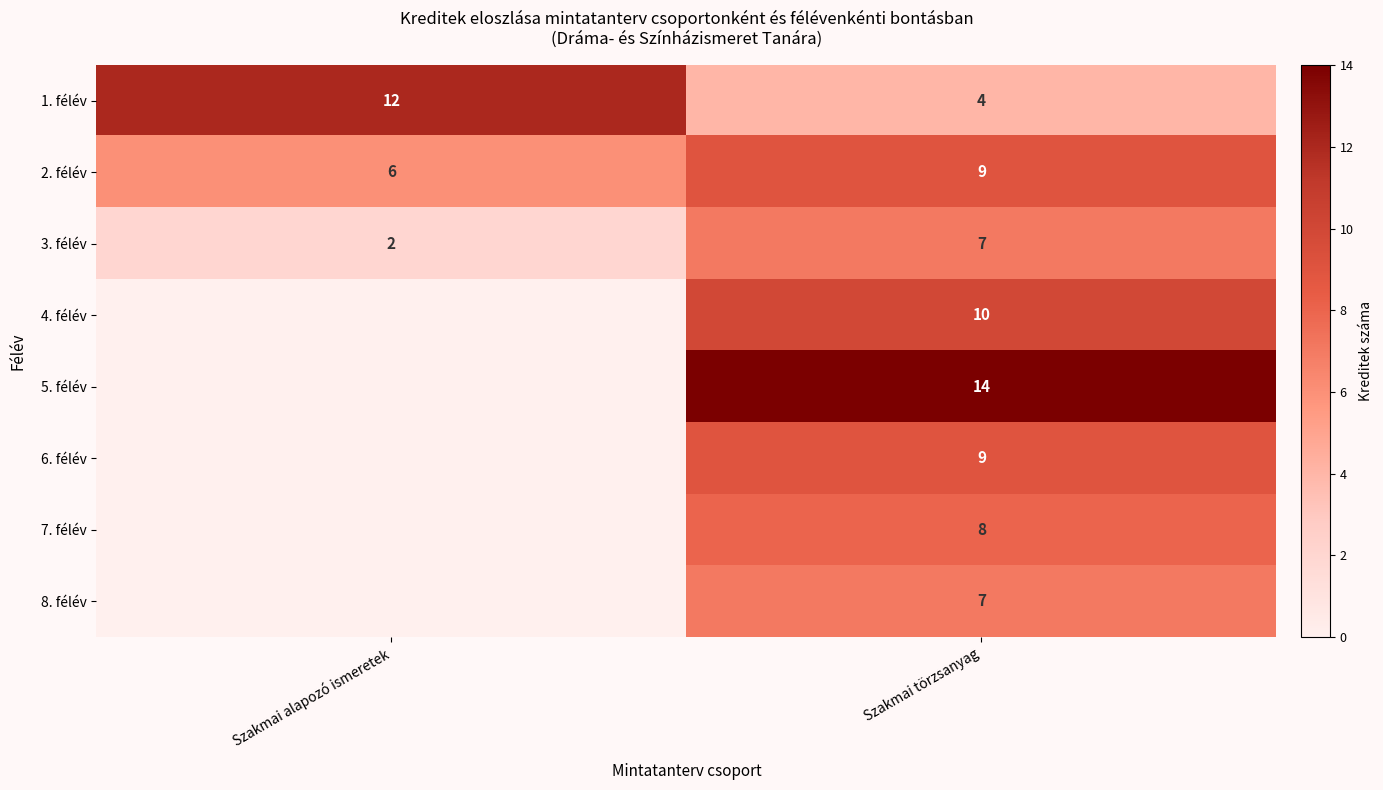

How many values in the 2. félév series are below 9?

1